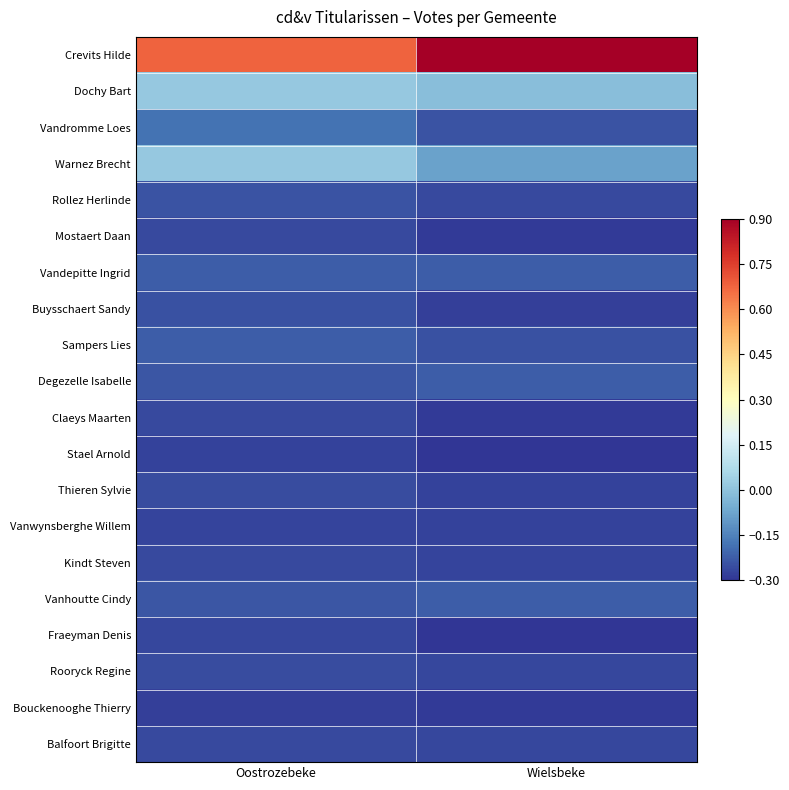

What is the difference between the highest and lowest values at Oostrozebeke?

1.0